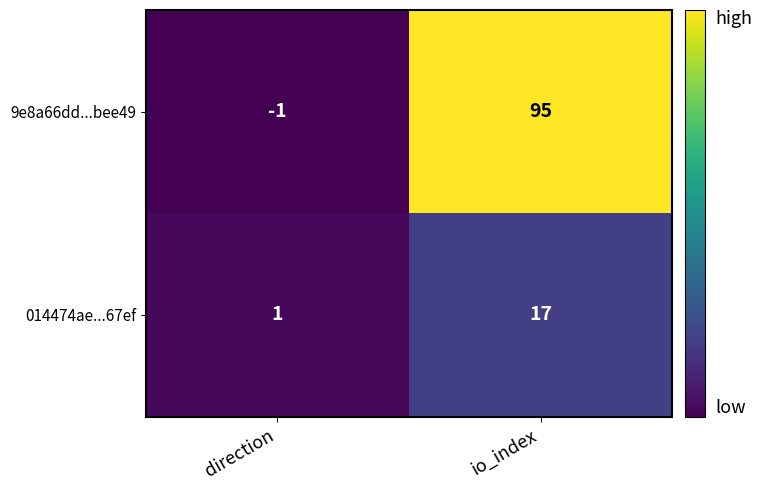

At which category is the sum across all series the highest?

io_index